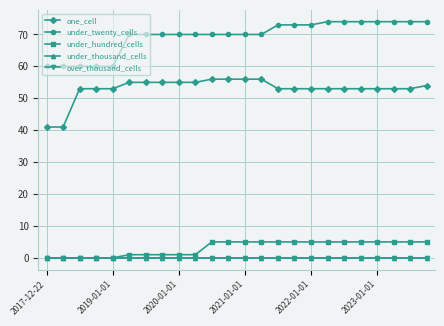

Does the chart have visible grid lines?

Yes